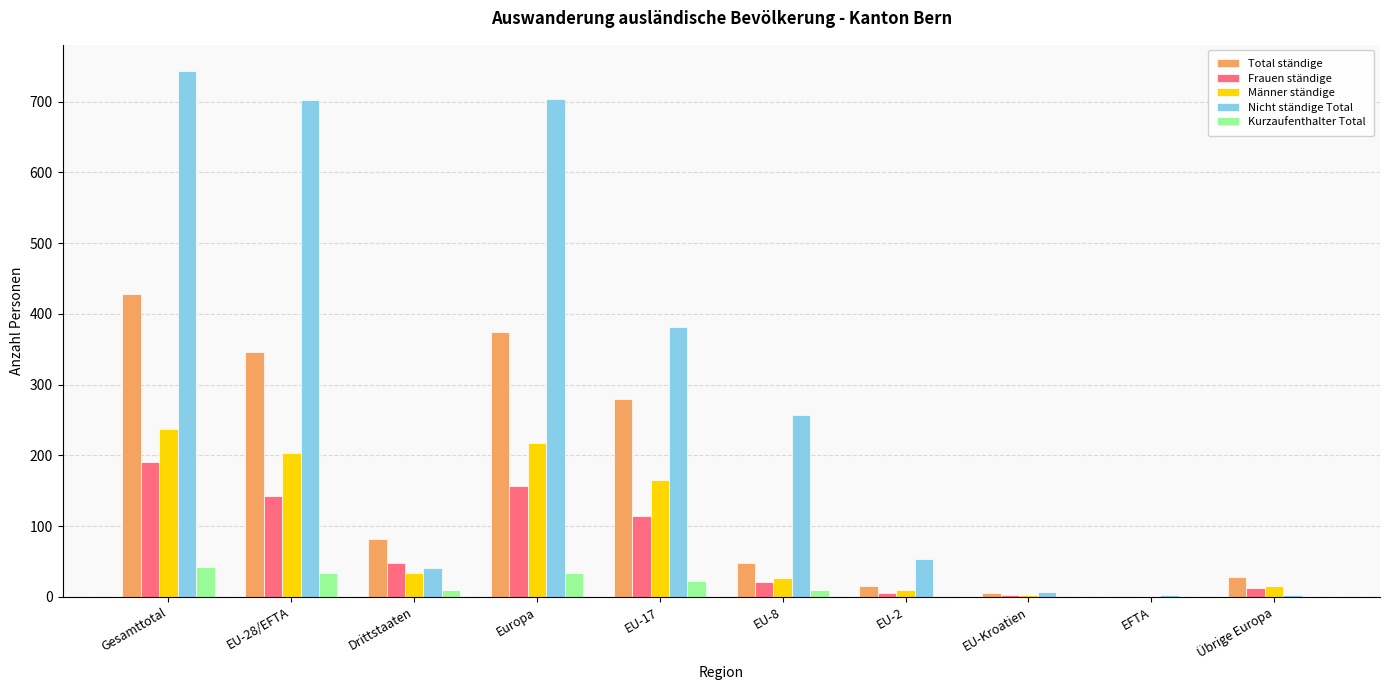

What is the sum of all Nicht ständige Total values?

2894